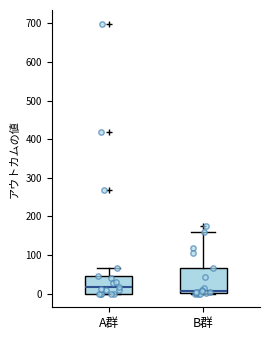

Reading left to right, transcribe this box plot: for each box, give where its median line is, the range the box spans, and where its two whiskers end, as read against the y-axis. The values are not printed on the chart, so give them approximately, as read against the axis.

A群: median 20, box 0 to 50, whiskers 0 to 70
B群: median 10, box 0 to 70, whiskers 0 to 160